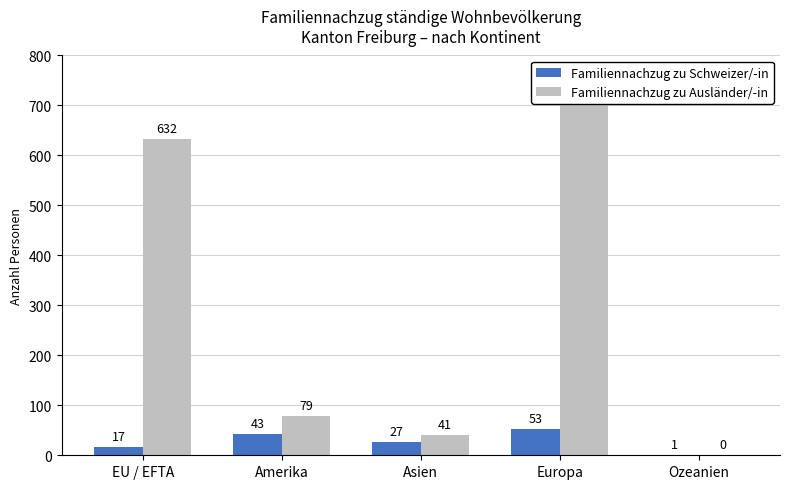

At how many categories does at least one series exceed 574?

2